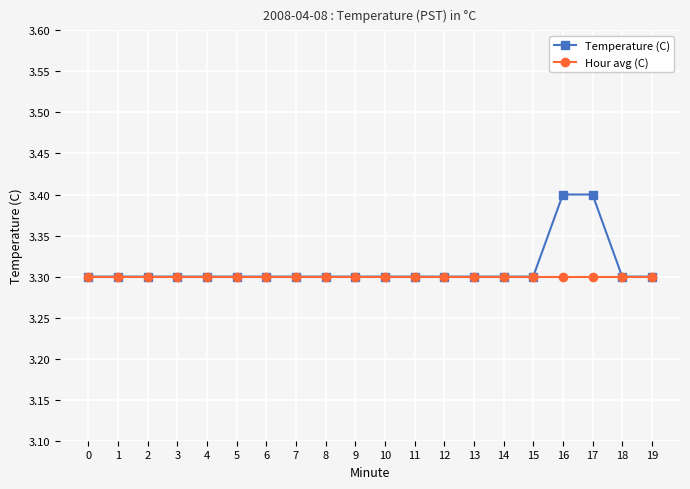

At how many categories does at least one series exceed 3?

20